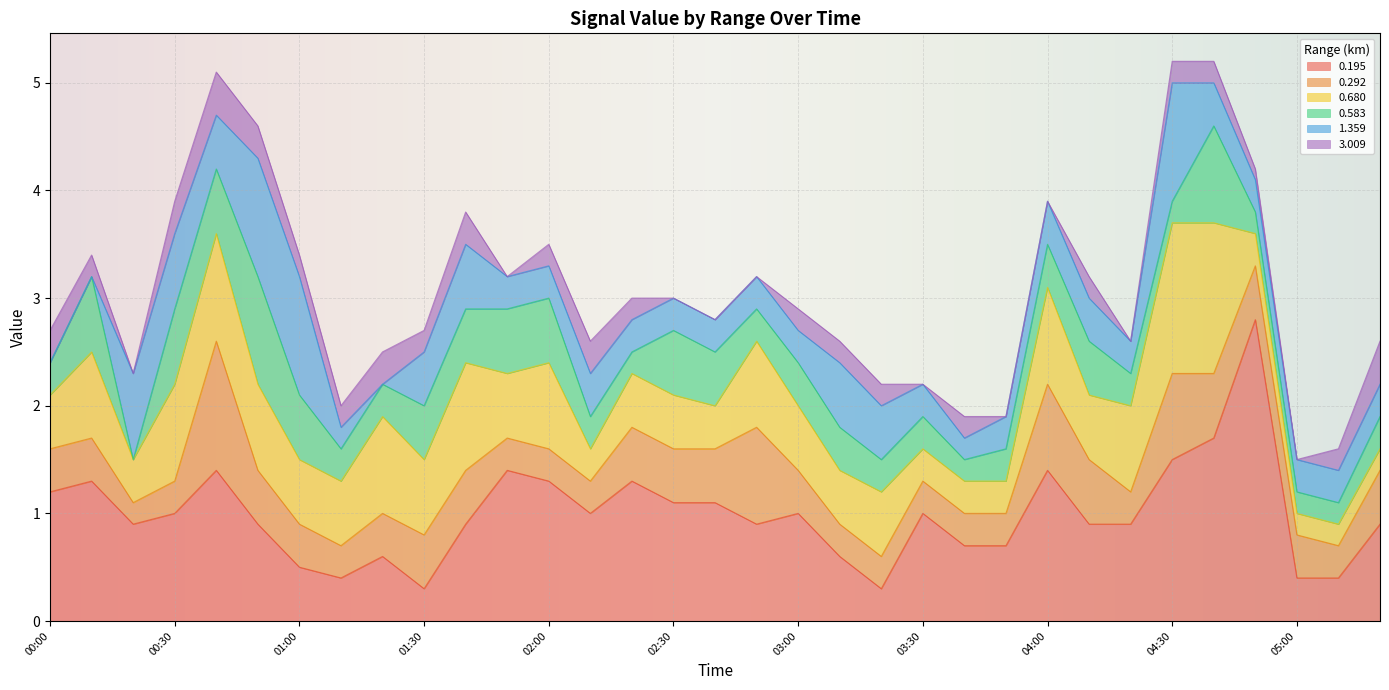

At how many categories does at least one series exceed 1?

14